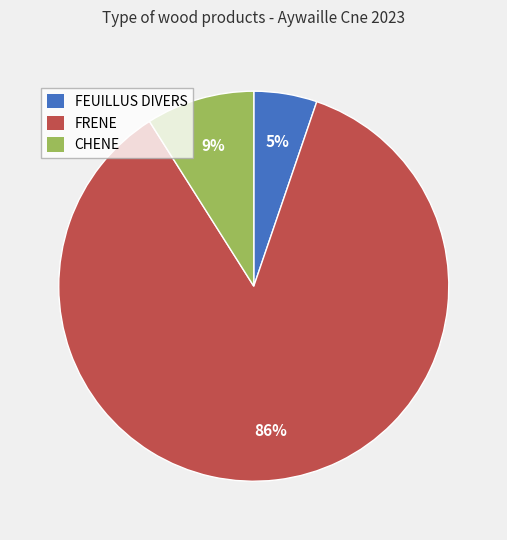

Combined, do FEUILLUS DIVERS and CHENE account for over 50%?

No